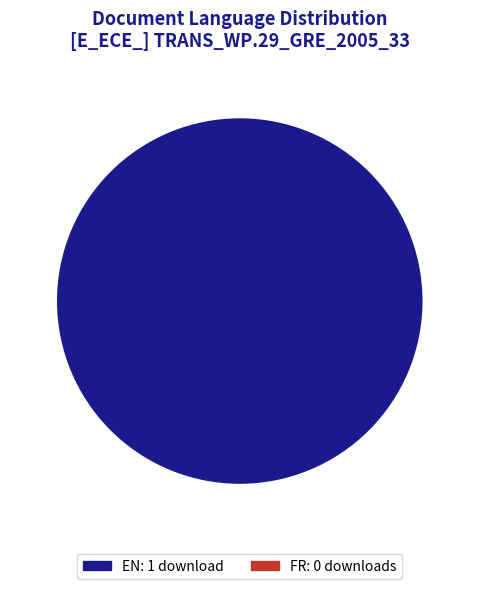

Is there a majority slice in this chart?

Yes